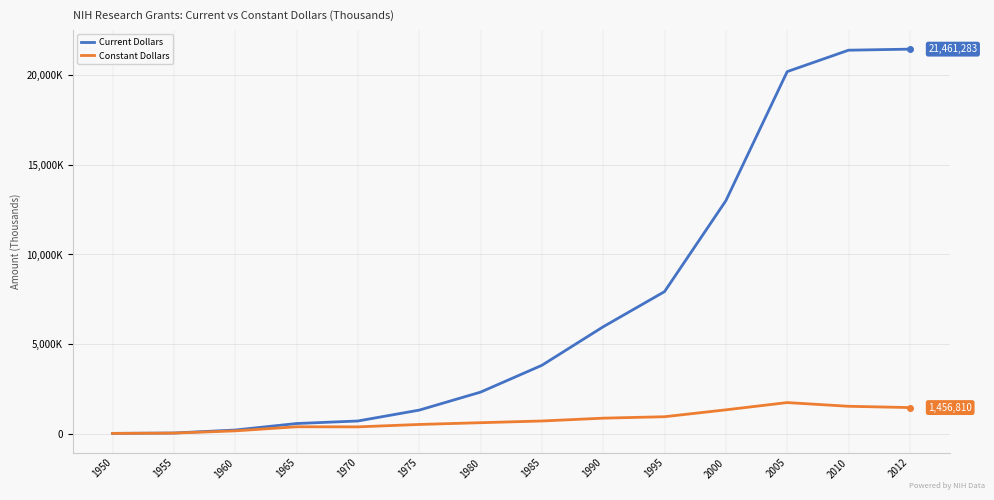

At which label does Constant Dollars first exceed 707549?

1990